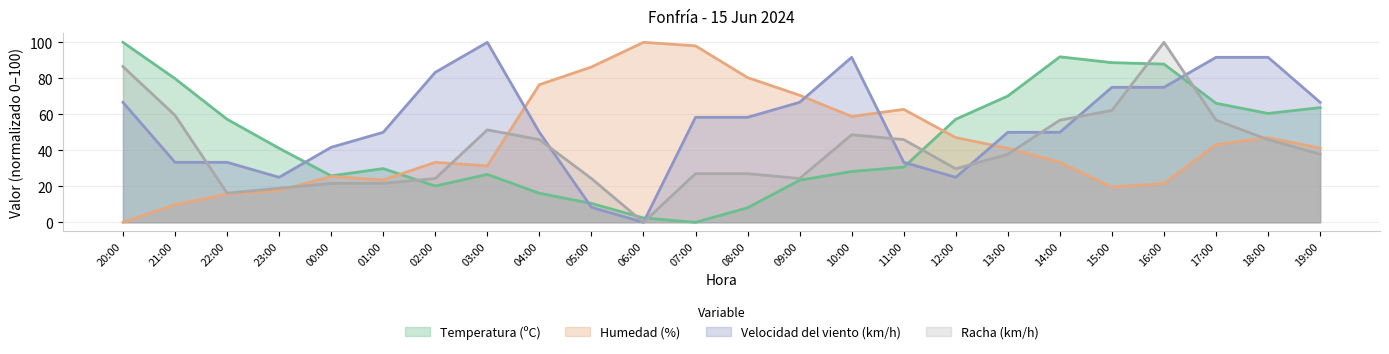

In Humedad (%), how many points are higher than both neighbors (excluding endpoints)?

5